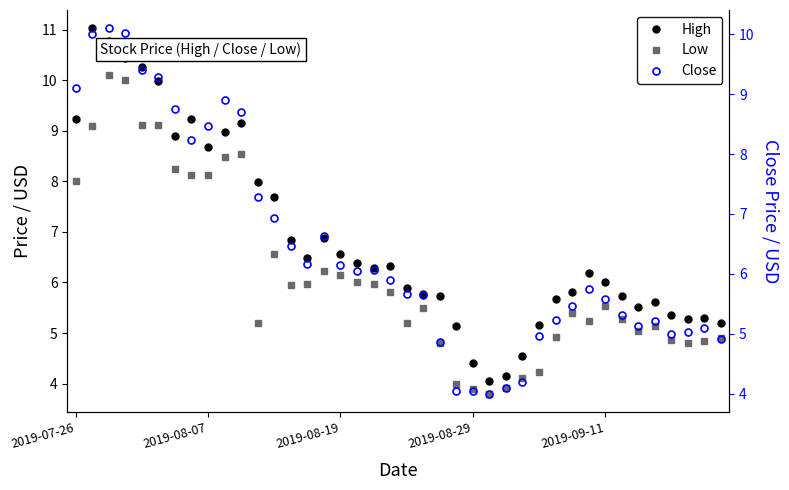

What position from the right is 23?

17